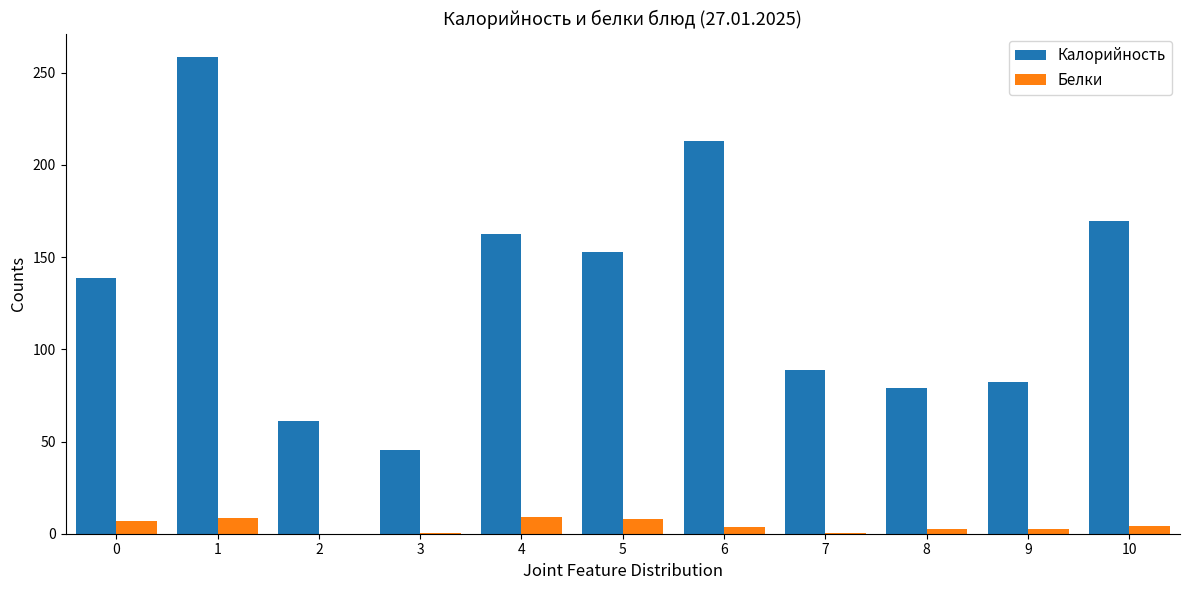

What is the sum of all Белки values?

46.5